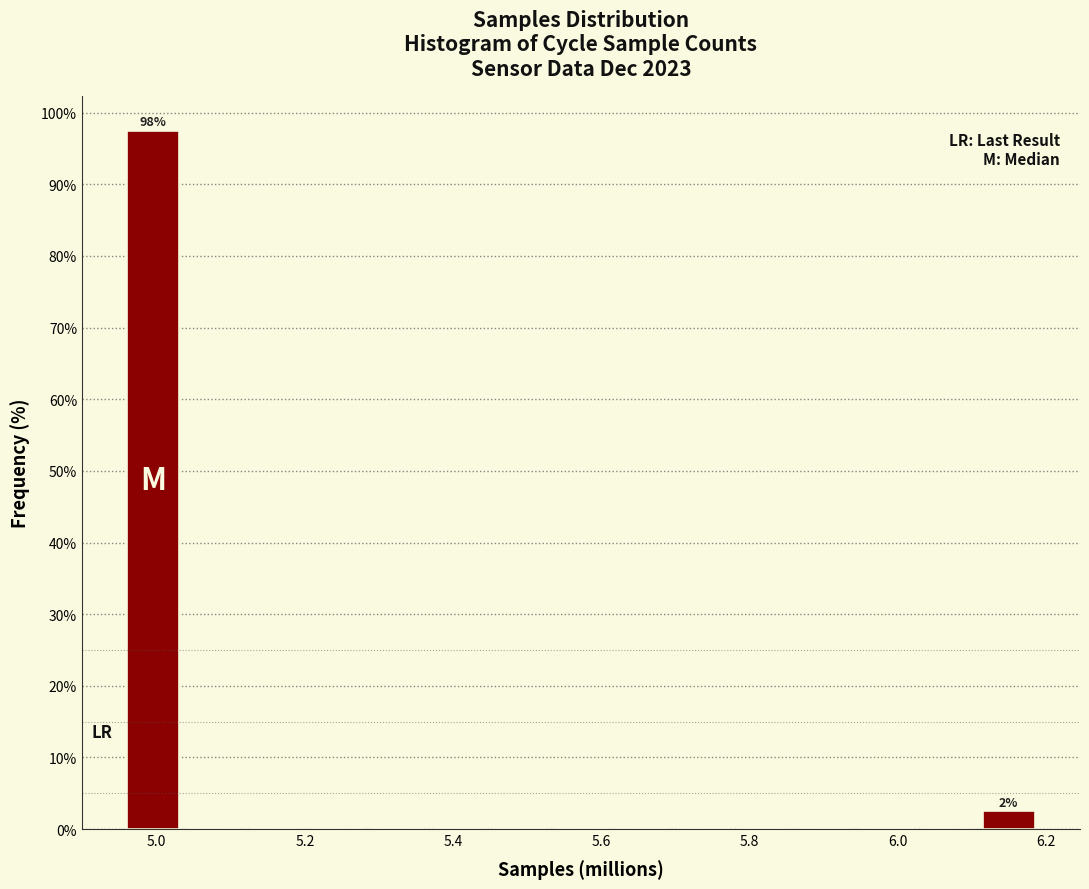

Over which range of the x-axis is the bar tallest?

4.96 to 5.04